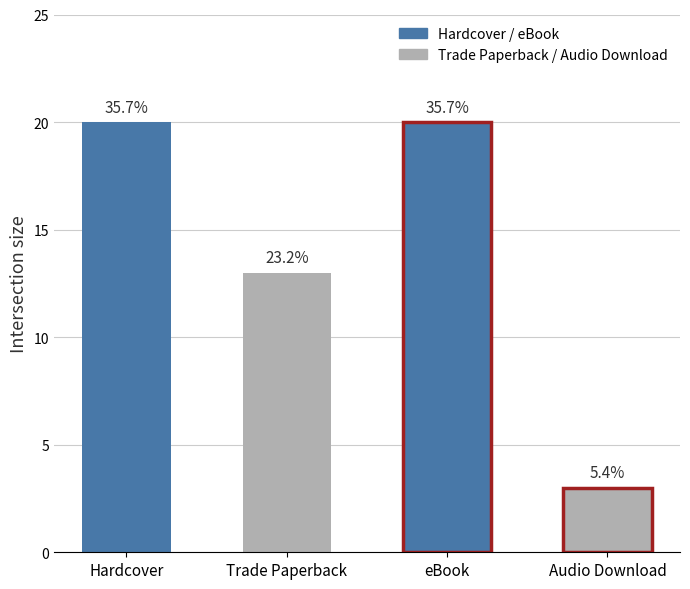

Count the values in the range 13 to 20.

3